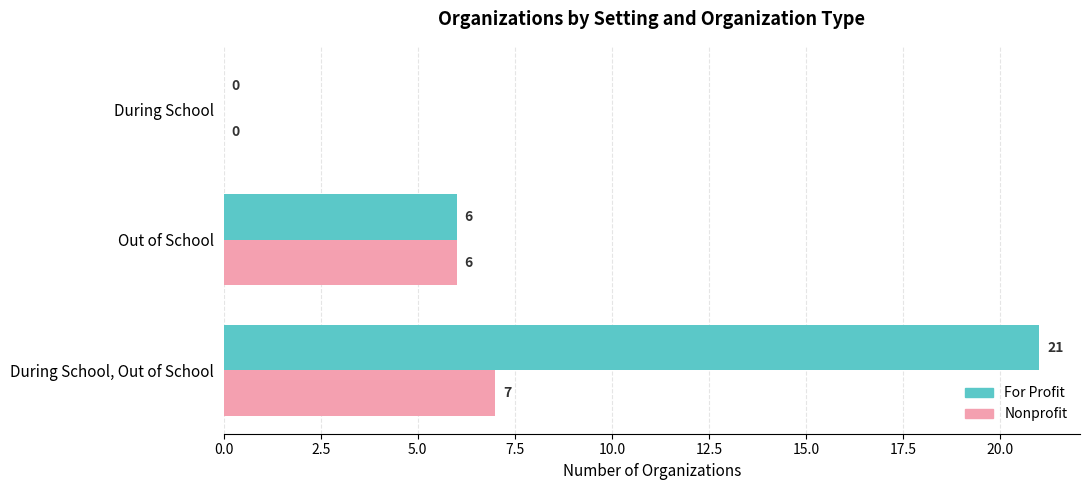

The Nonprofit series shows 6 at Out of School. True or false?

True